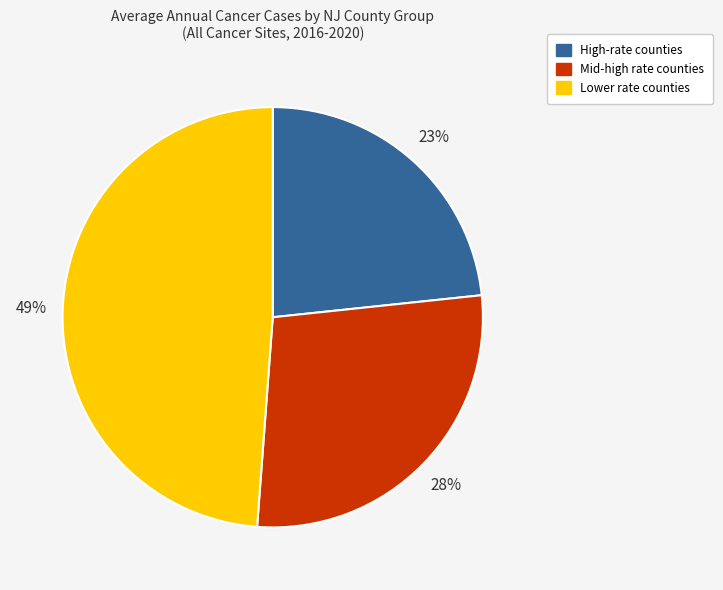

Rank the categories by value from highest to lowest.

Lower rate counties, Mid-high rate counties, High-rate counties